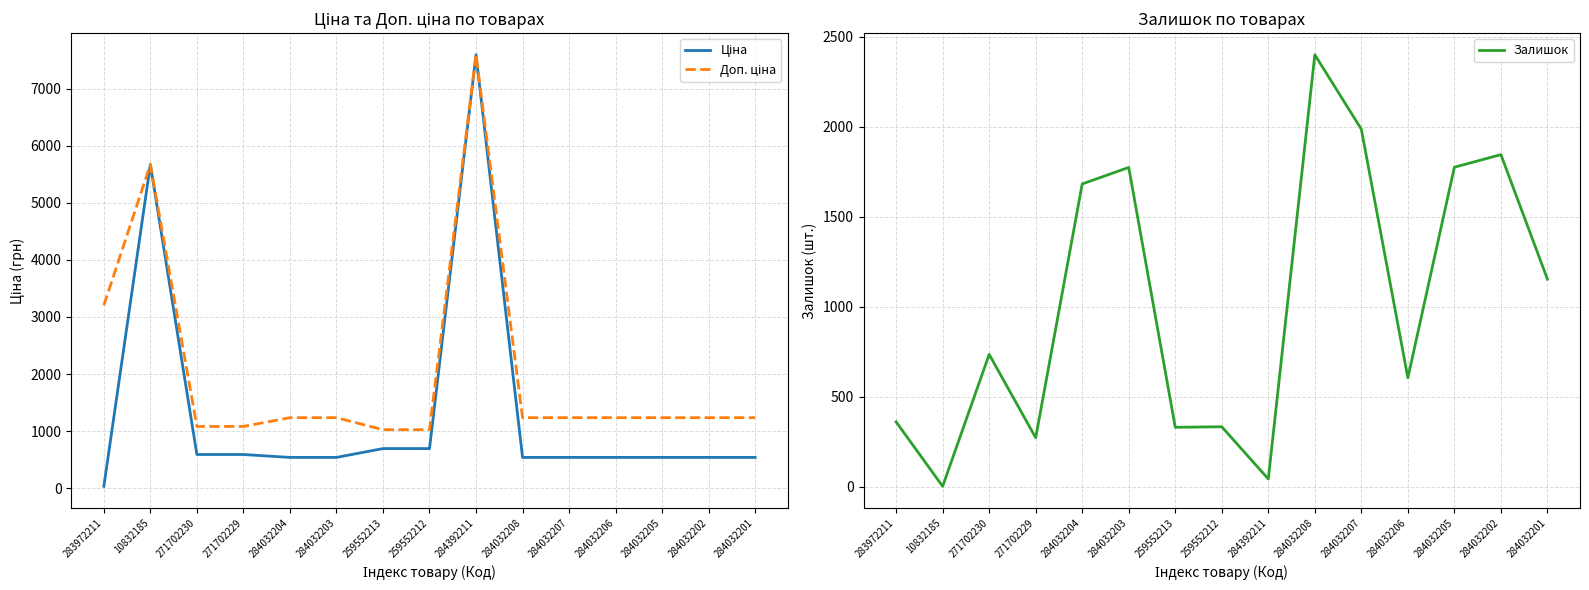

In Доп. ціна, how many points are higher than both neighbors (excluding endpoints)?

2